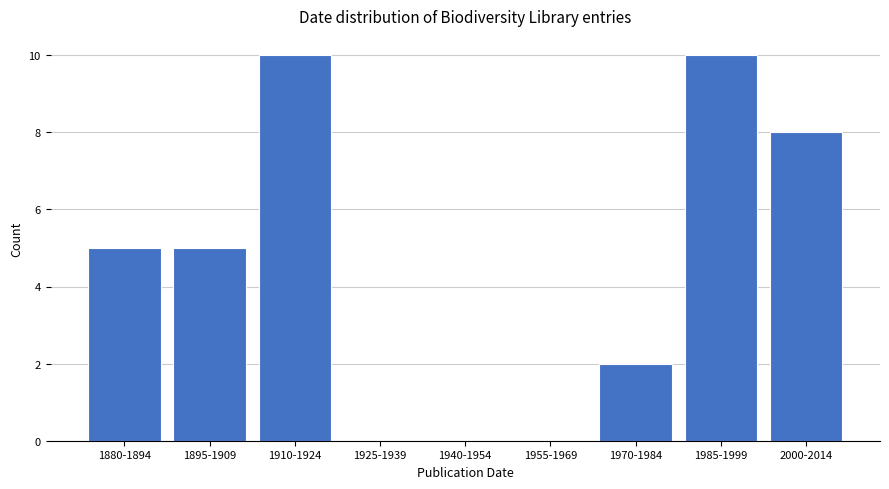

Reading left to right, what are all the values shown in this chart?

1880-1894=5	1895-1909=5	1910-1924=10	1925-1939=0	1940-1954=0	1955-1969=0	1970-1984=2	1985-1999=10	2000-2014=8